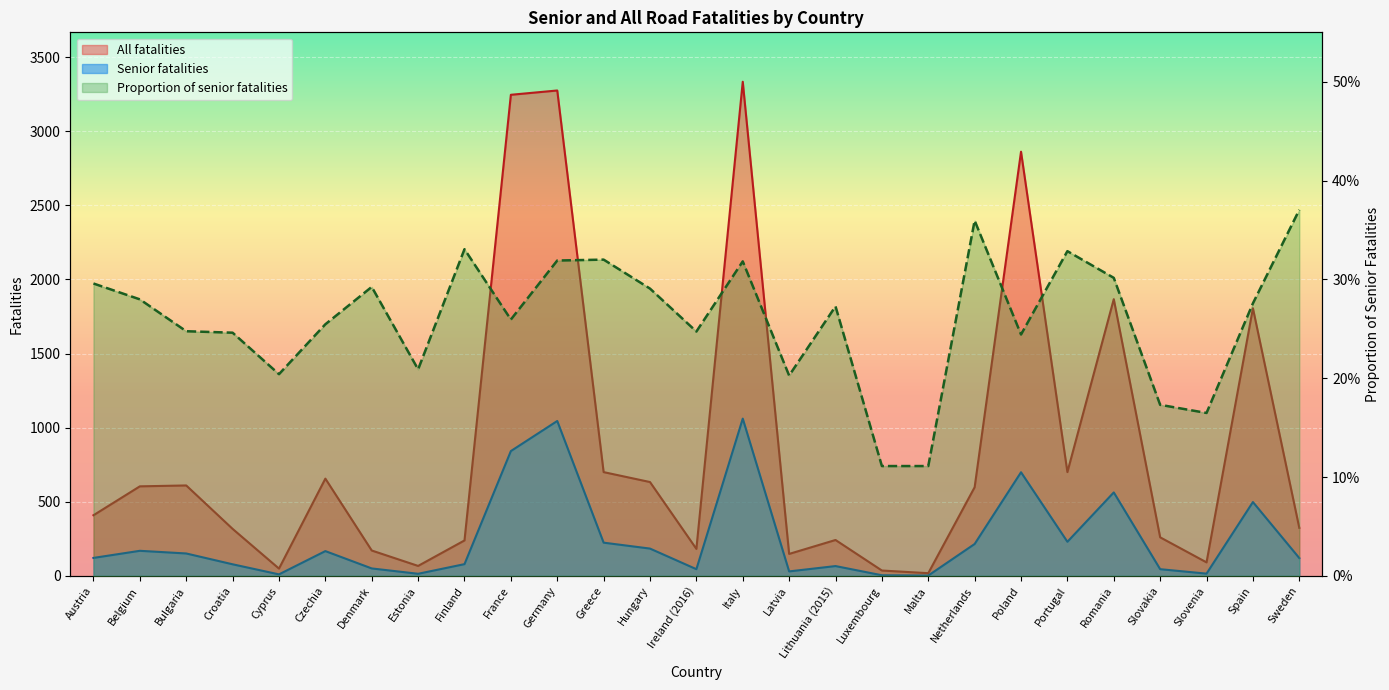

True or false: All fatalities has a value of 188.4 at Netherlands.

False